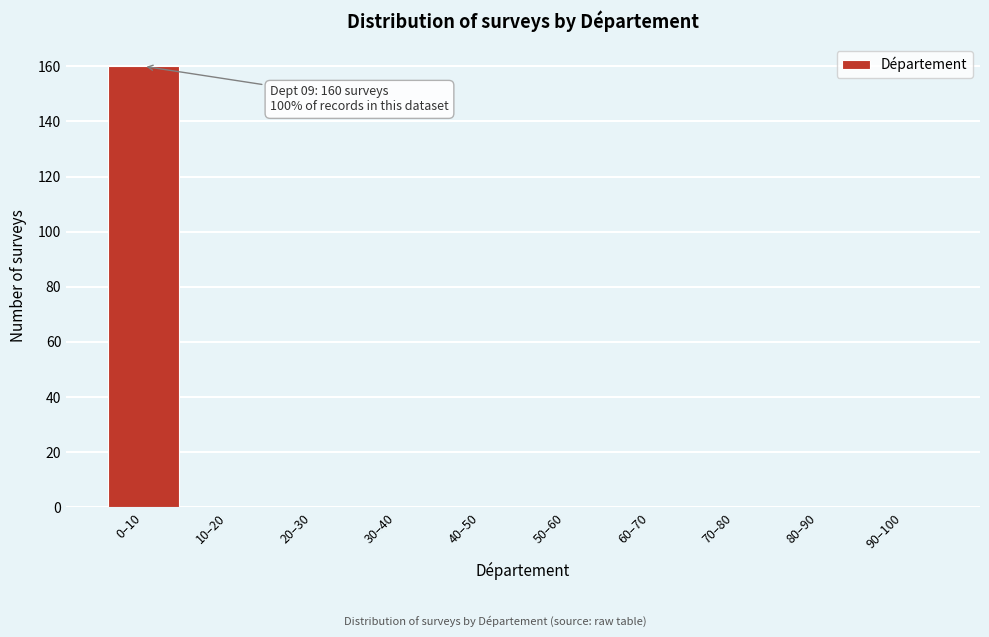

Reading left to right, extract all data points from this chart.

0–10=160	10–20=0	20–30=0	30–40=0	40–50=0	50–60=0	60–70=0	70–80=0	80–90=0	90–100=0